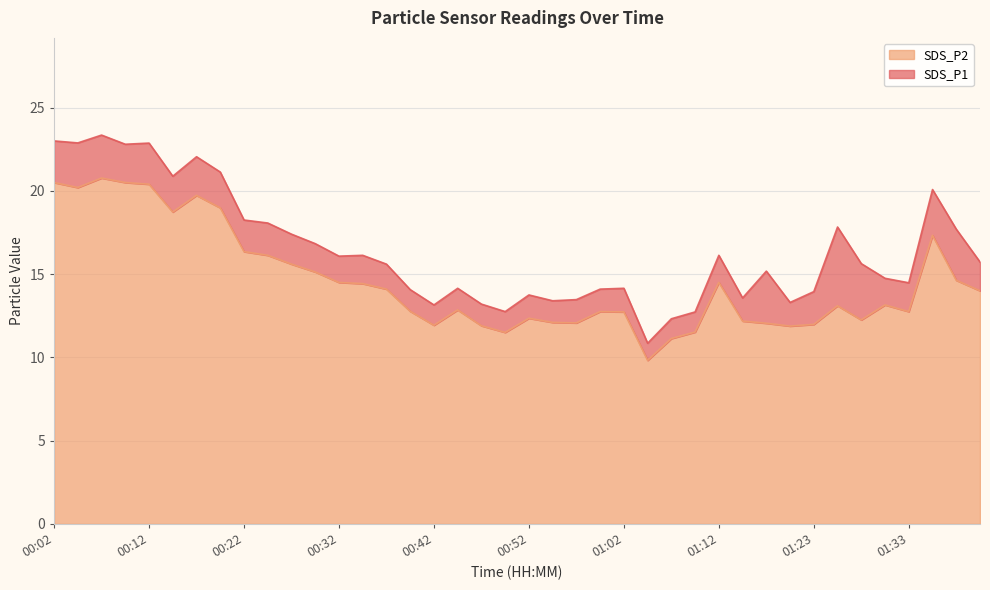

What is the sum of the SDS_P1 values at 01:33 and 01:23?

28.4